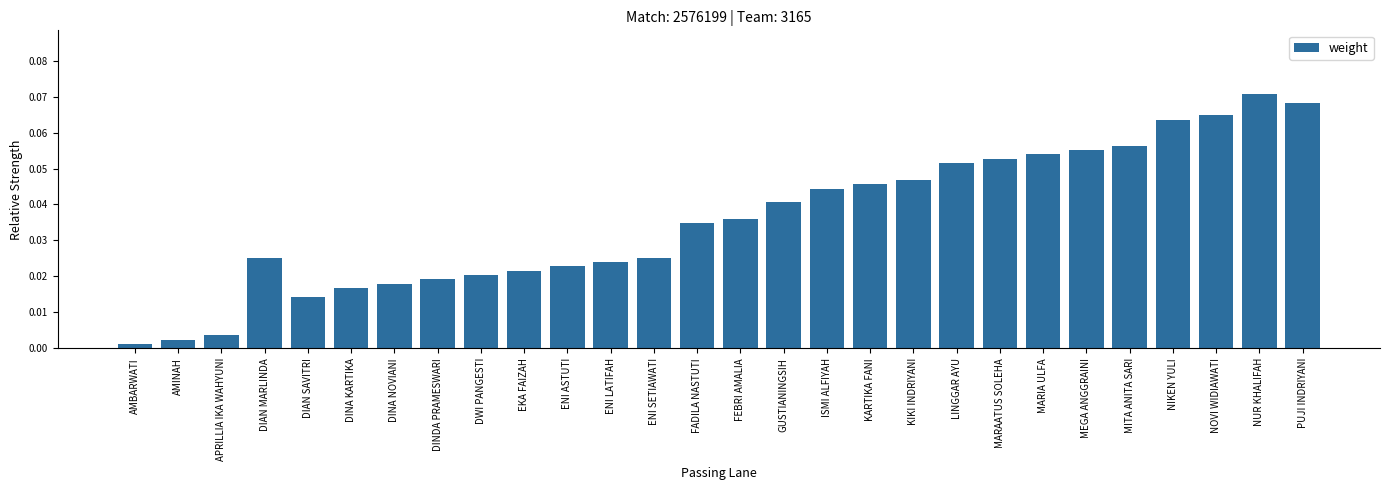

How many series are shown in this chart?

1